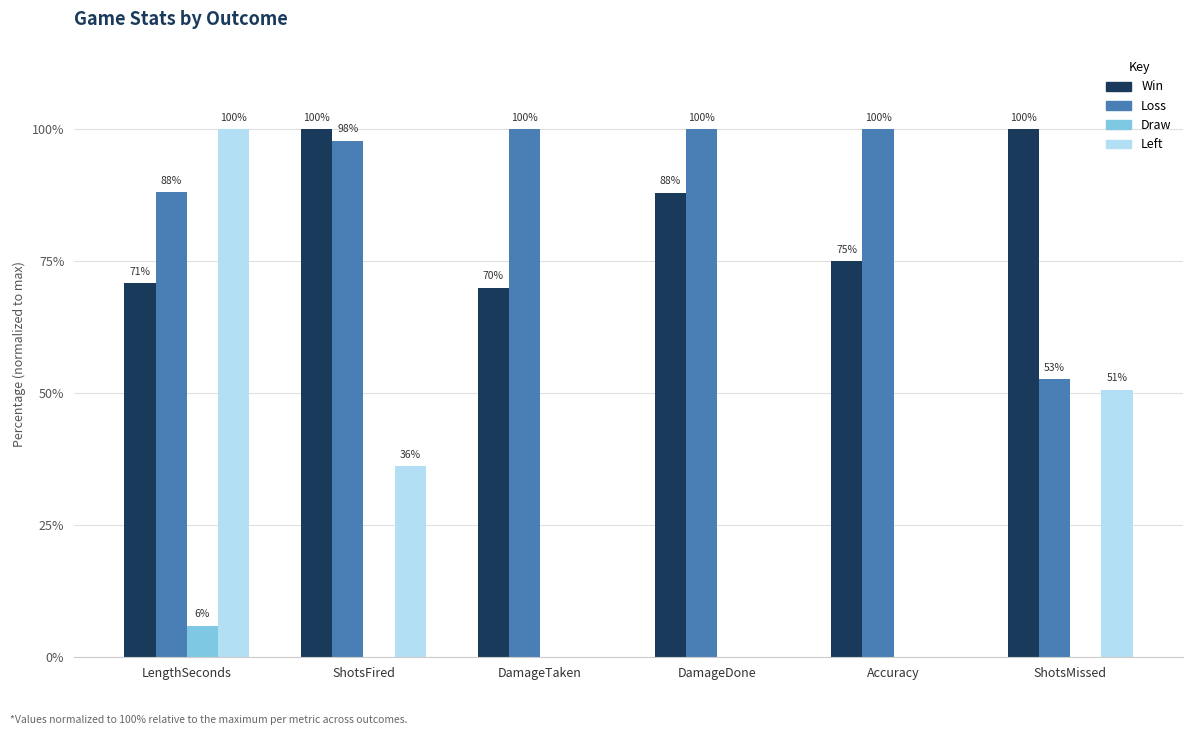

At which category is the sum across all series the highest?

LengthSeconds